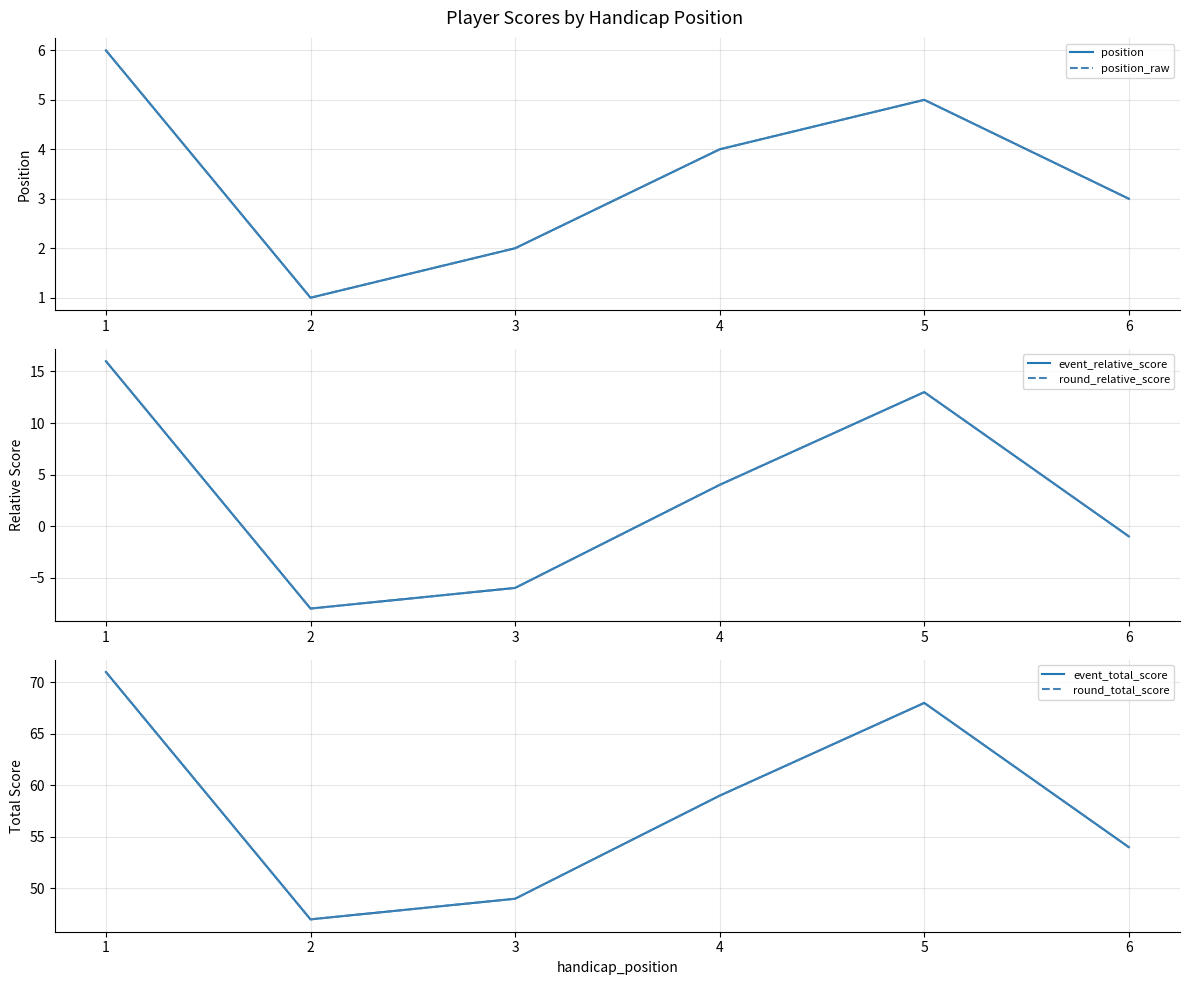

What is the total value across all series at 2?

80